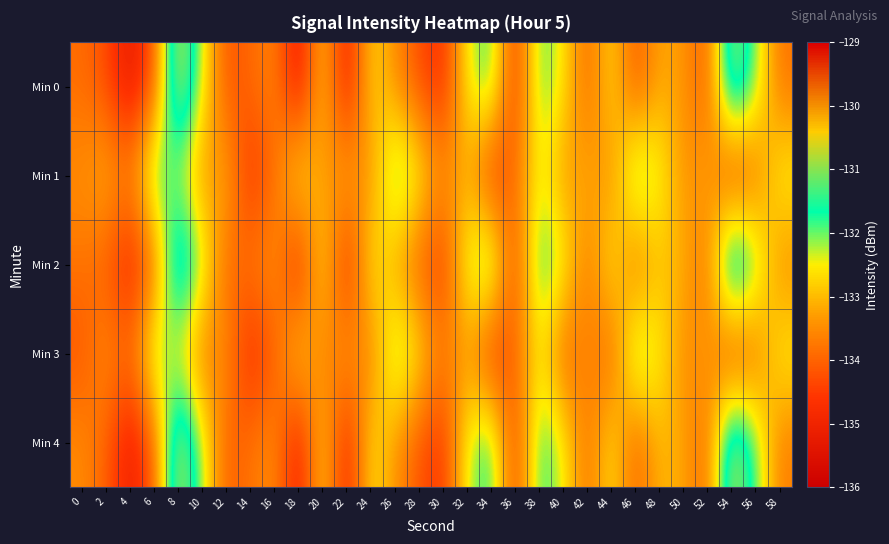

Rank the series by their maximum value, from lowest to highest.

Min 3, Min 1, Min 4, Min 2, Min 0